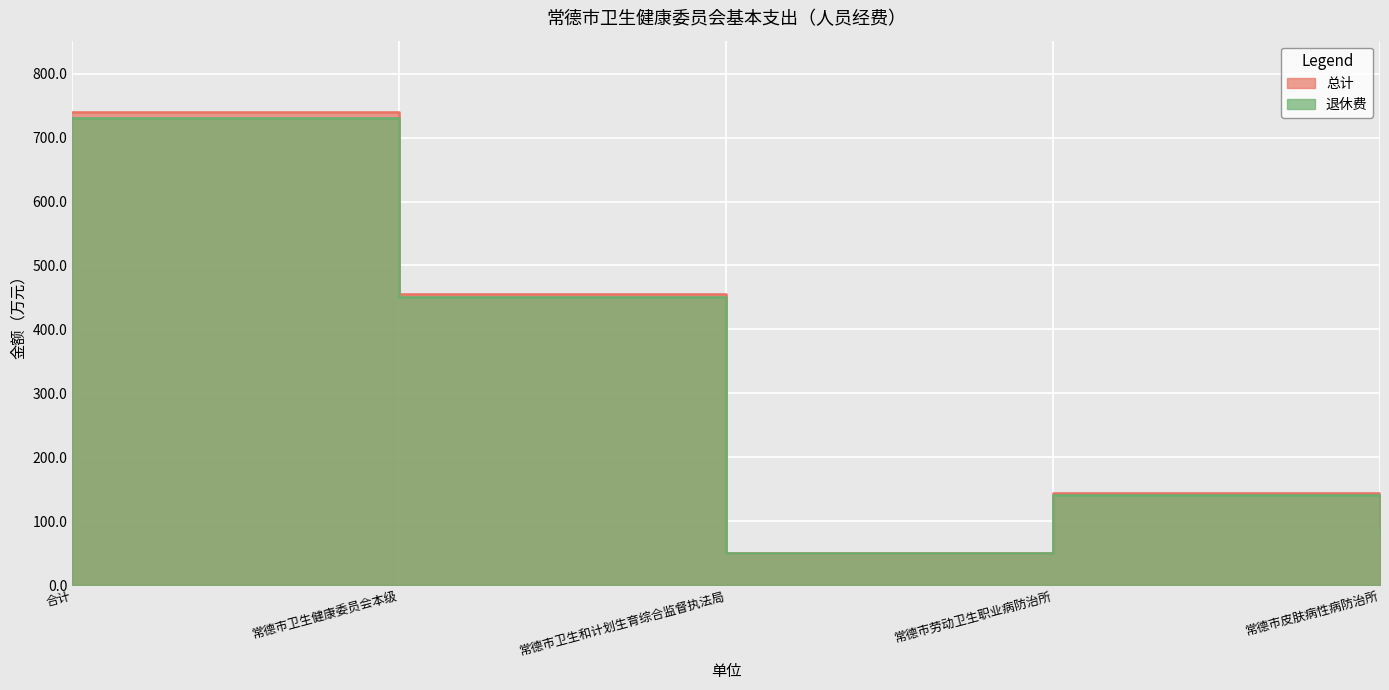

True or false: 总计 and 退休费 cross at least once.

False